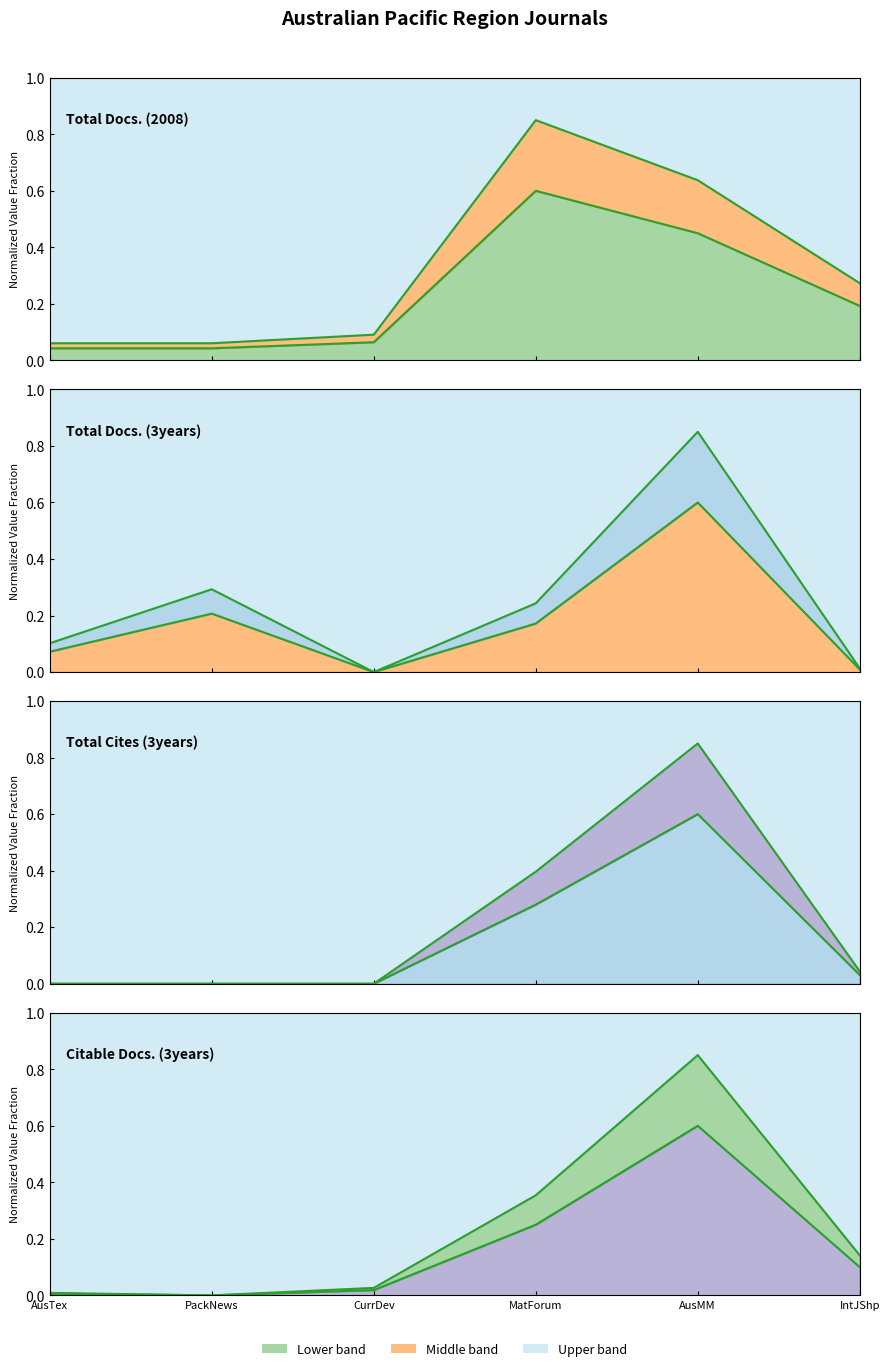

Which series has the widest spread of values?

Total Docs. (3years)